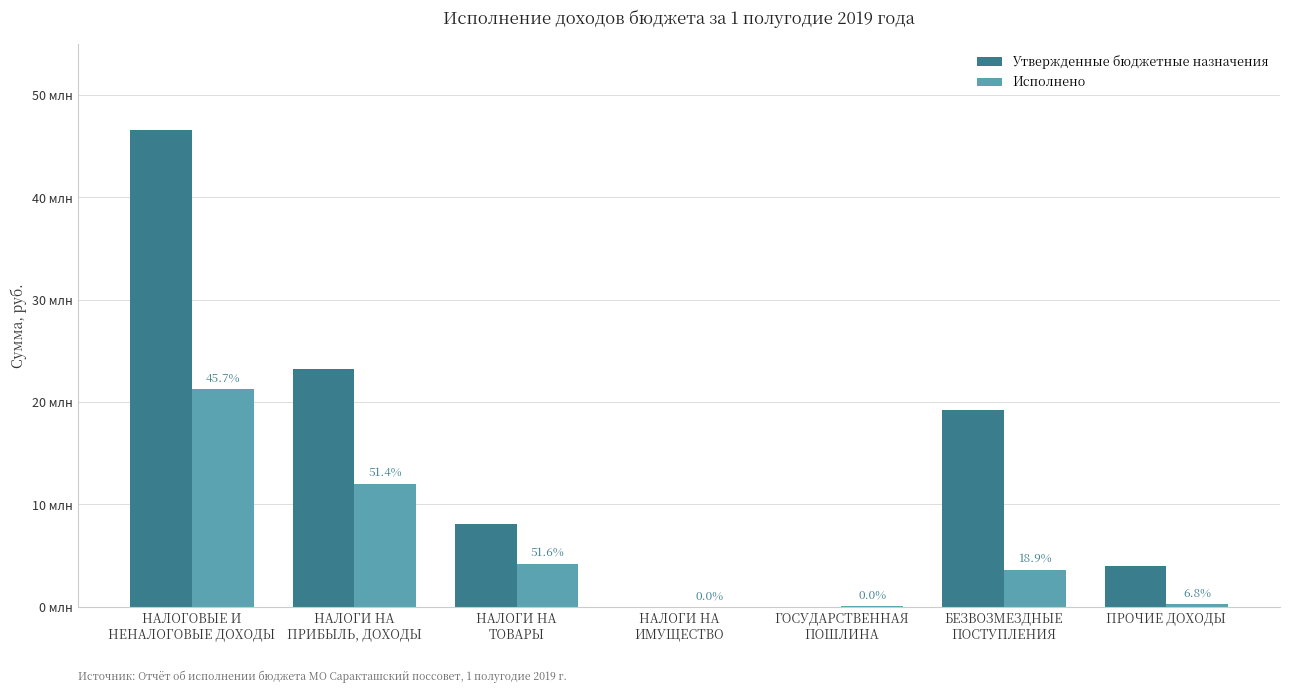

What is the difference between the Исполнено values at НАЛОГИ НА
ТОВАРЫ and БЕЗВОЗМЕЗДНЫЕ
ПОСТУПЛЕНИЯ?

533824.4